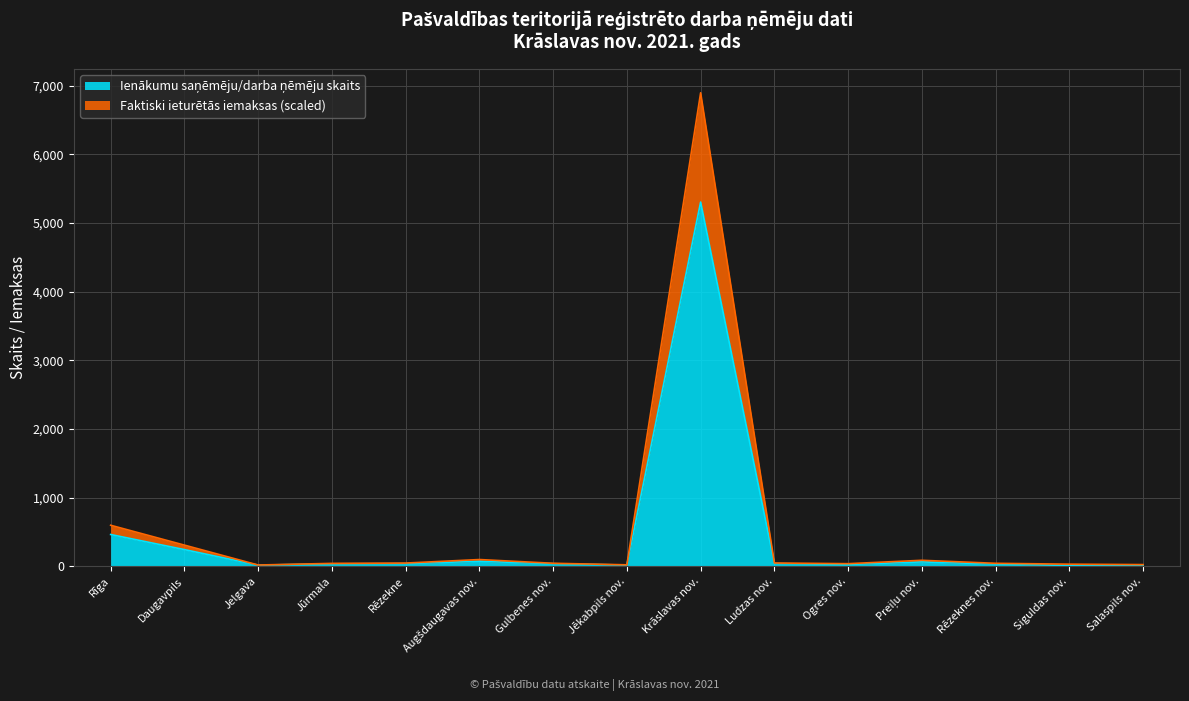

Reading right to left, extract all data points from this chart.

Ienākumu saņēmēju/darba ņēmēju skaits: Salaspils nov.=17.0	Siguldas nov.=13.0	Rēzeknes nov.=34.0	Preiļu nov.=65.0	Ogres nov.=28.0	Ludzas nov.=41.0	Krāslavas nov.=5305.0	Jēkabpils nov.=19.0	Gulbenes nov.=39.0	Augšdaugavas nov.=74.0	Rēzekne=40.0	Jūrmala=37.0	Jelgava=18.0	Daugavpils=244.0	Rīga=464.0
Faktiski ieturētās iemaksas: Salaspils nov.=25.8	Siguldas nov.=32.0	Rēzeknes nov.=44.6	Preiļu nov.=88.4	Ogres nov.=39.3	Ludzas nov.=49.2	Krāslavas nov.=6896.5	Jēkabpils nov.=22.5	Gulbenes nov.=45.2	Augšdaugavas nov.=99.4	Rēzekne=48.2	Jūrmala=43.6	Jelgava=19.7	Daugavpils=309.6	Rīga=598.9